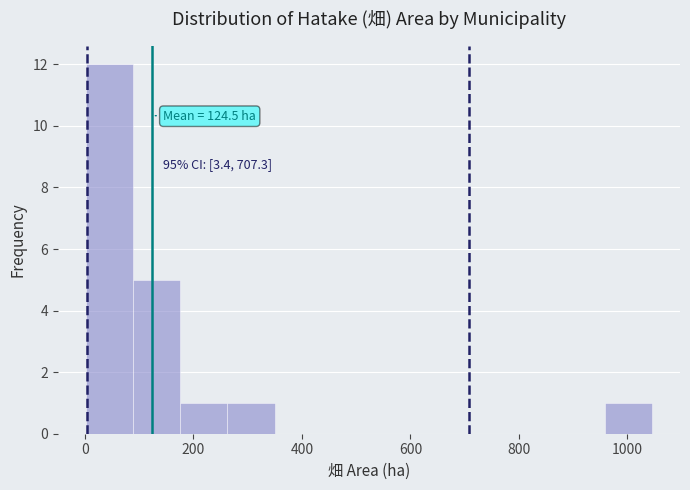

Which range on the x-axis has the tallest bar?

0 to 80